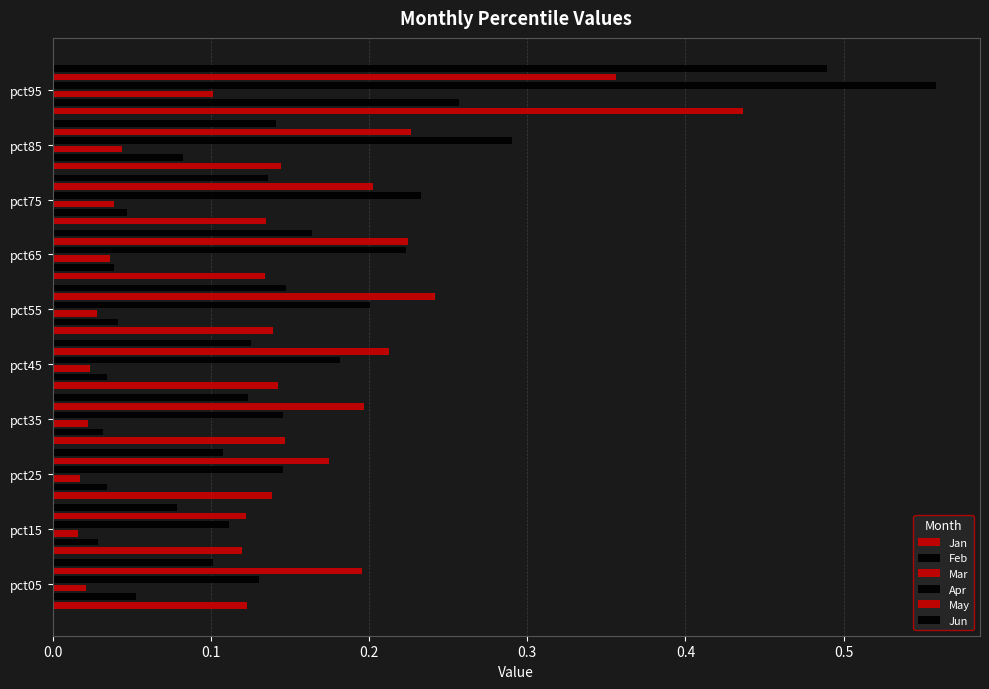

What is the value of the Feb bar at the 9th from the left?

0.1